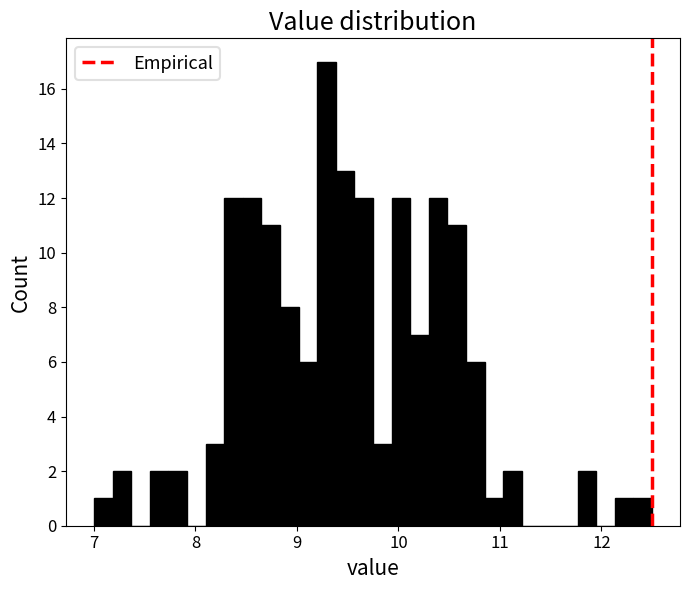

Read against the x-axis, roughly where is the centre of the tallest bar?

9.3